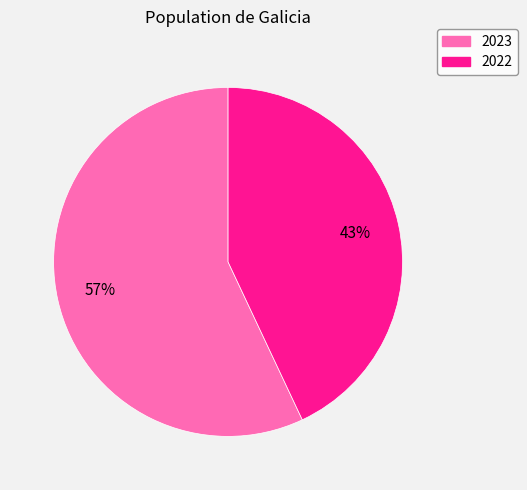

How many segments does this pie chart have?

2